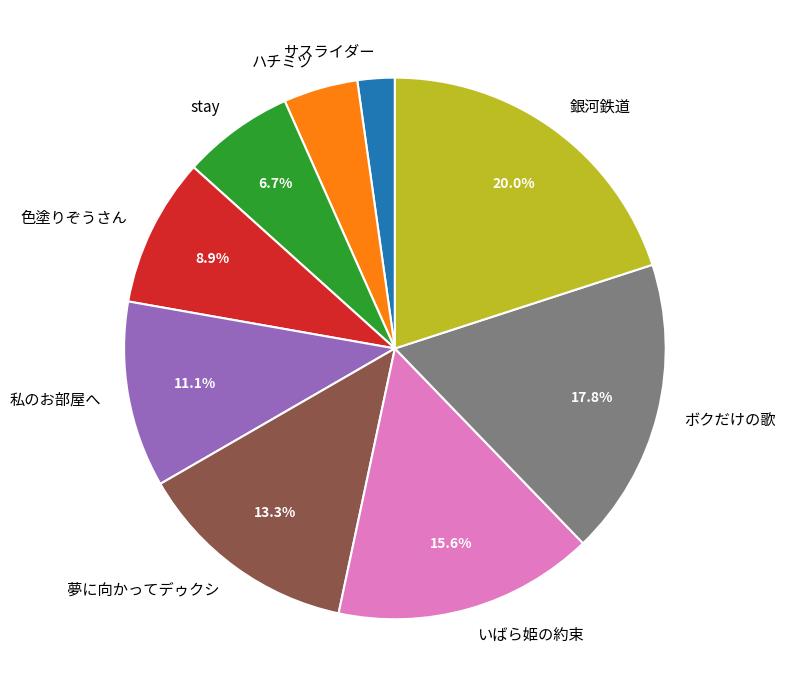

True or false: stay accounts for 7% of the total.

True